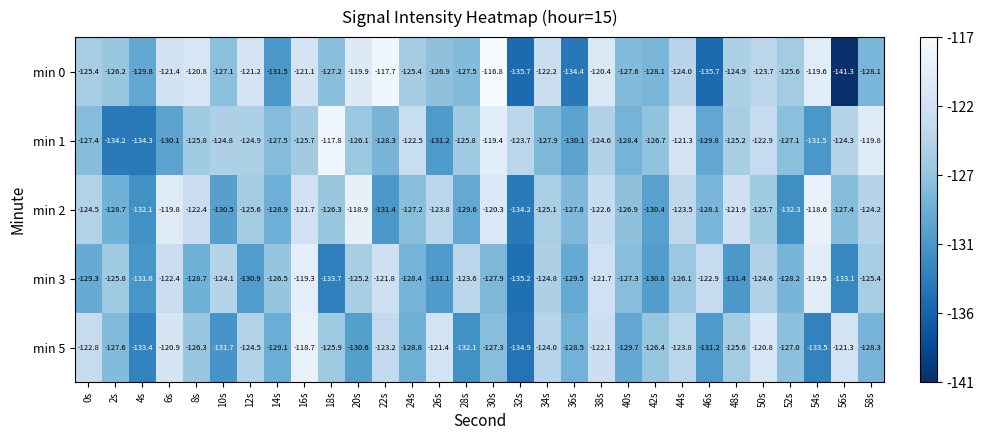

What is the total value across all series at 56s?

-647.4